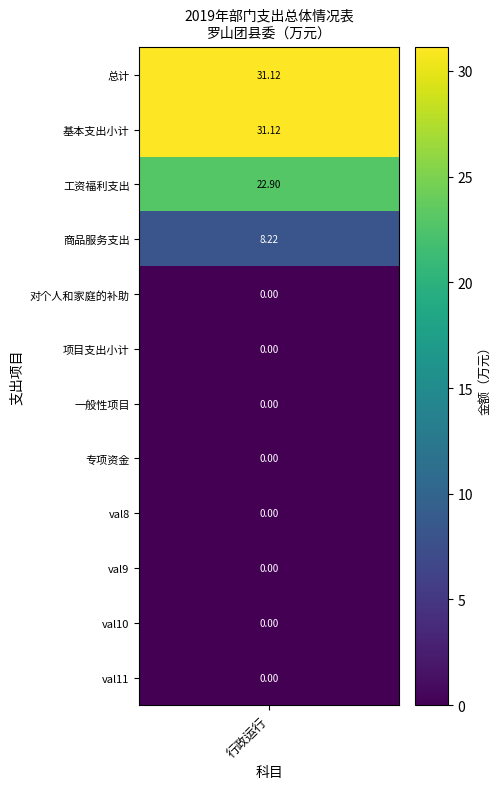

What is the difference between the maximum and minimum values?

31.1